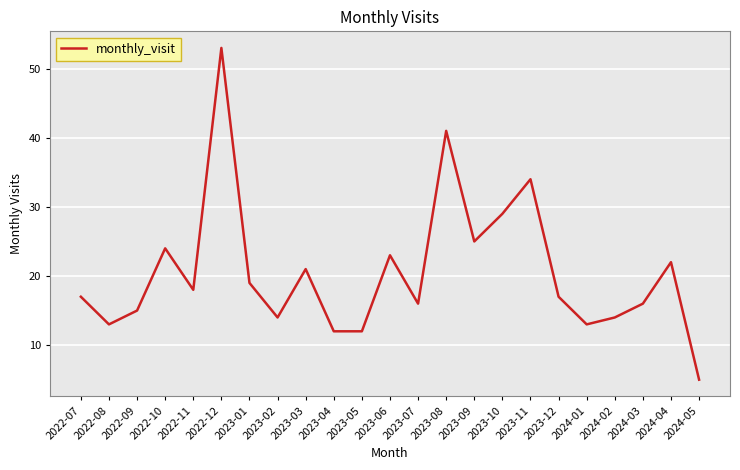

Is it true that the value at 2023-03 is 21?

True